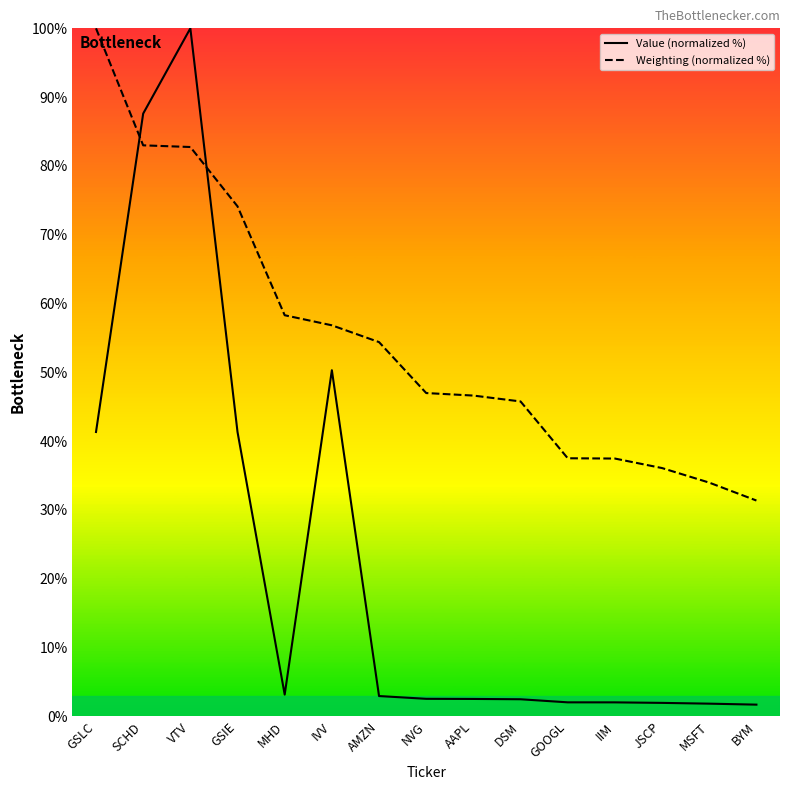

True or false: Weighting (normalized %) has a value of 147.6 at VTV.

False